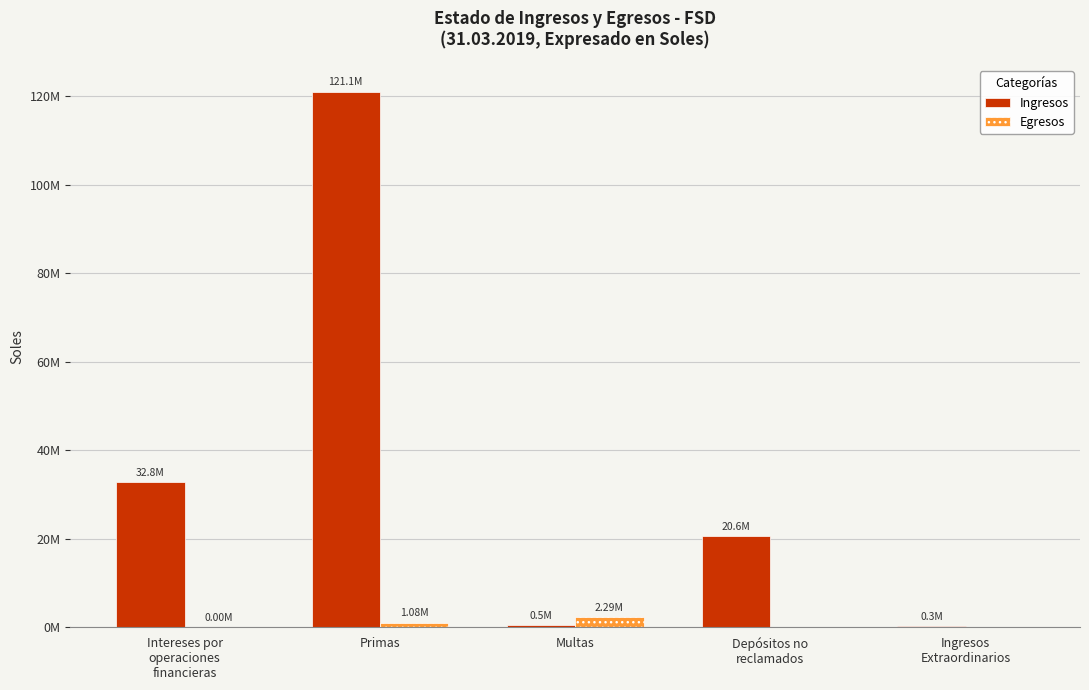

What is the difference between the maximum and minimum values in the Egresos series?

2292007.9